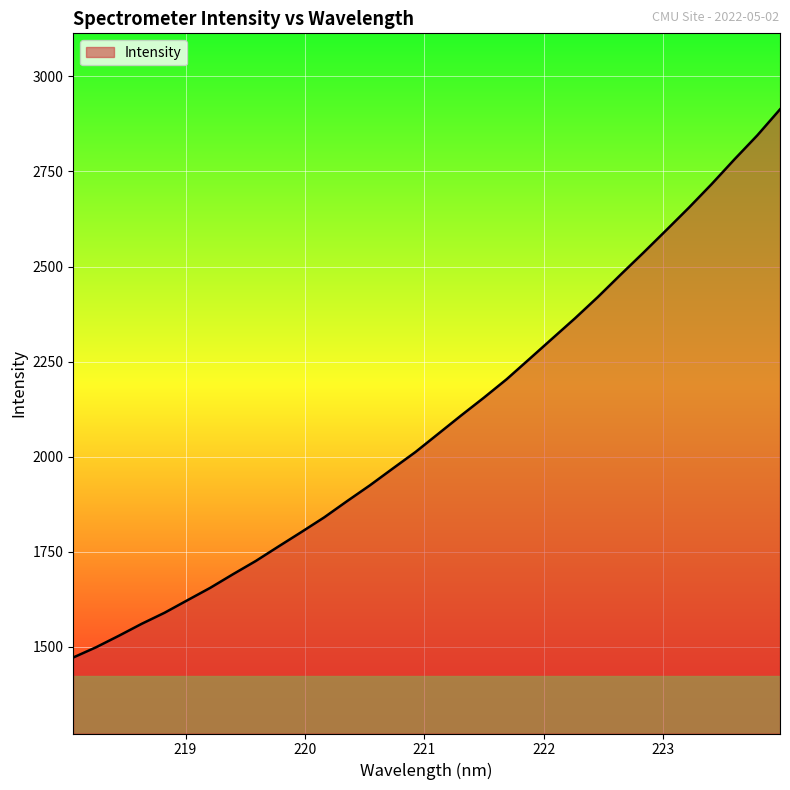

What is the minimum value shown in the chart?

1471.3